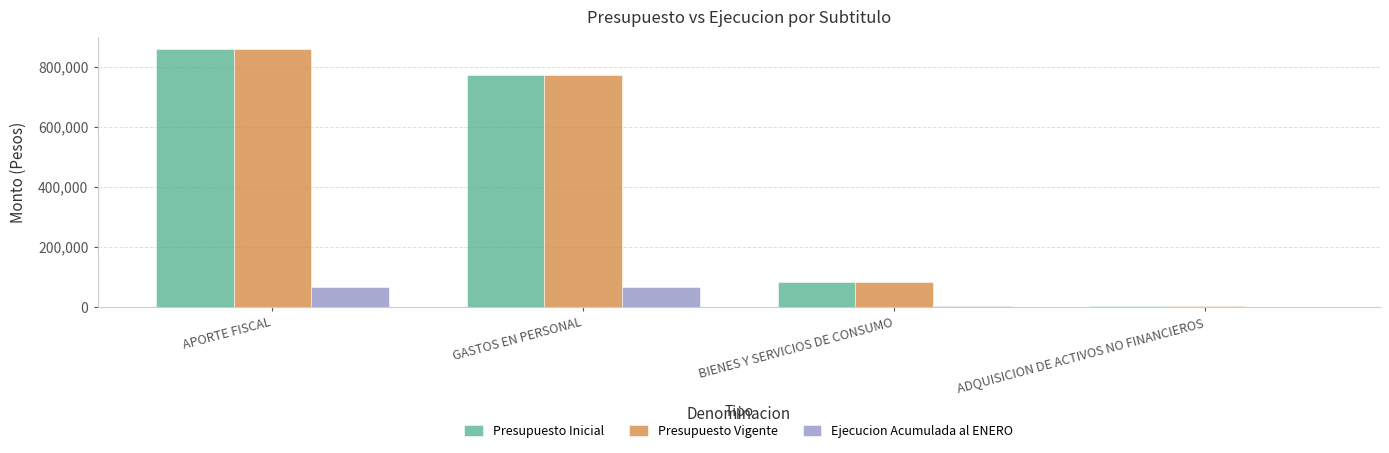

At which category is the sum across all series the highest?

APORTE FISCAL